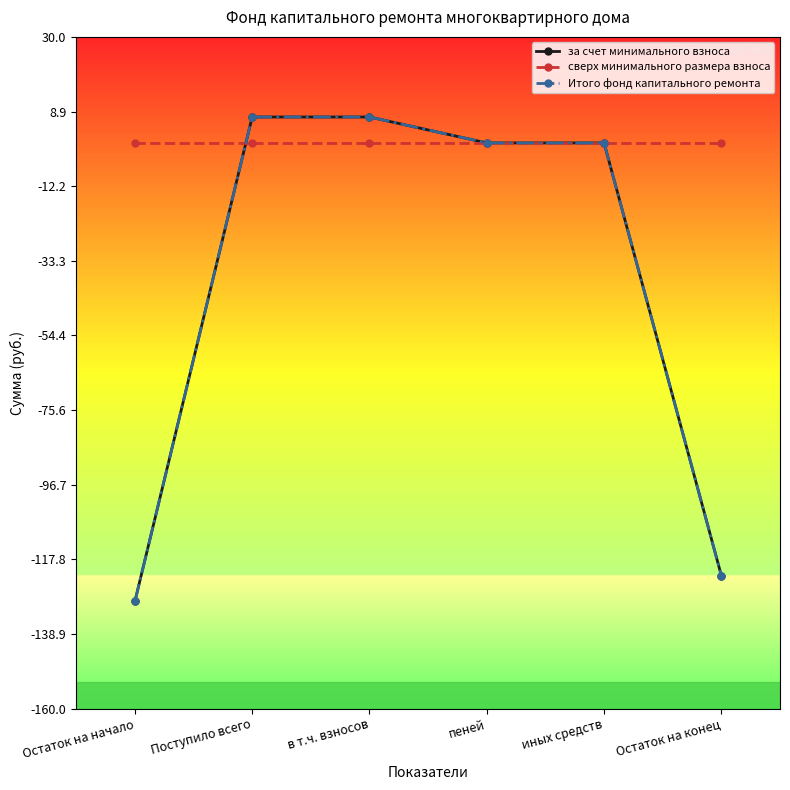

Reading left to right, what are all the values shown in this chart?

за счет минимального взноса: Остаток на начало=-129.7	Поступило всего=7.3	в т.ч. взносов=7.3	пеней=0.0	иных средств=0.0	Остаток на конец=-122.4
сверх минимального размера взноса: Остаток на начало=0.0	Поступило всего=0.0	в т.ч. взносов=0.0	пеней=0.0	иных средств=0.0	Остаток на конец=0.0
Итого фонд капитального ремонта: Остаток на начало=-129.7	Поступило всего=7.3	в т.ч. взносов=7.3	пеней=0.0	иных средств=0.0	Остаток на конец=-122.4